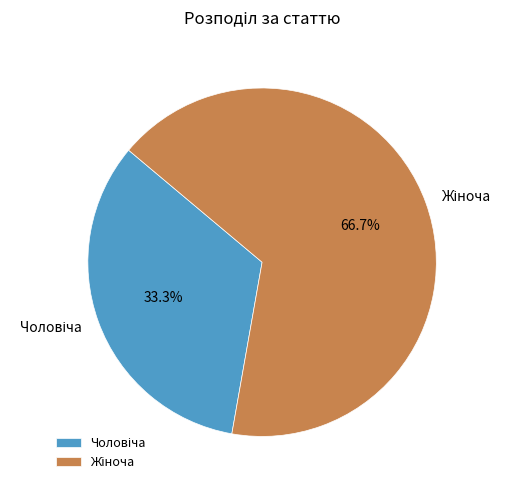

Do Чоловіча and Жіноча together represent more than half of the pie?

Yes